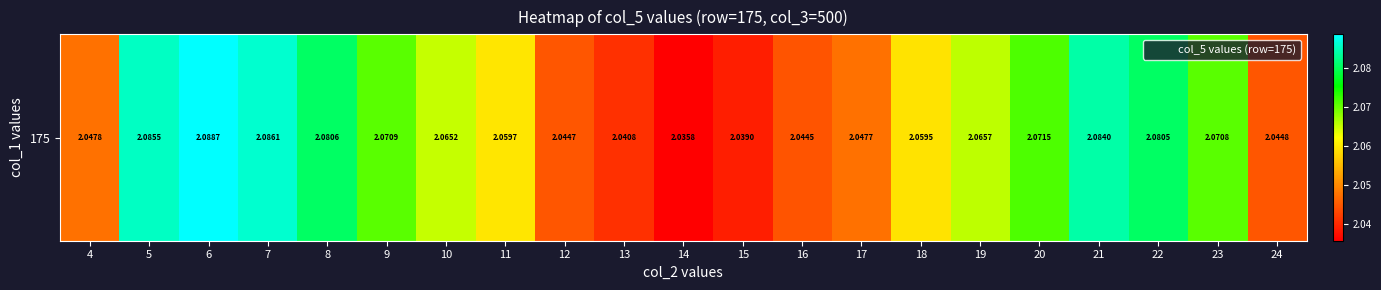

What is the maximum value shown in the chart?

2.1